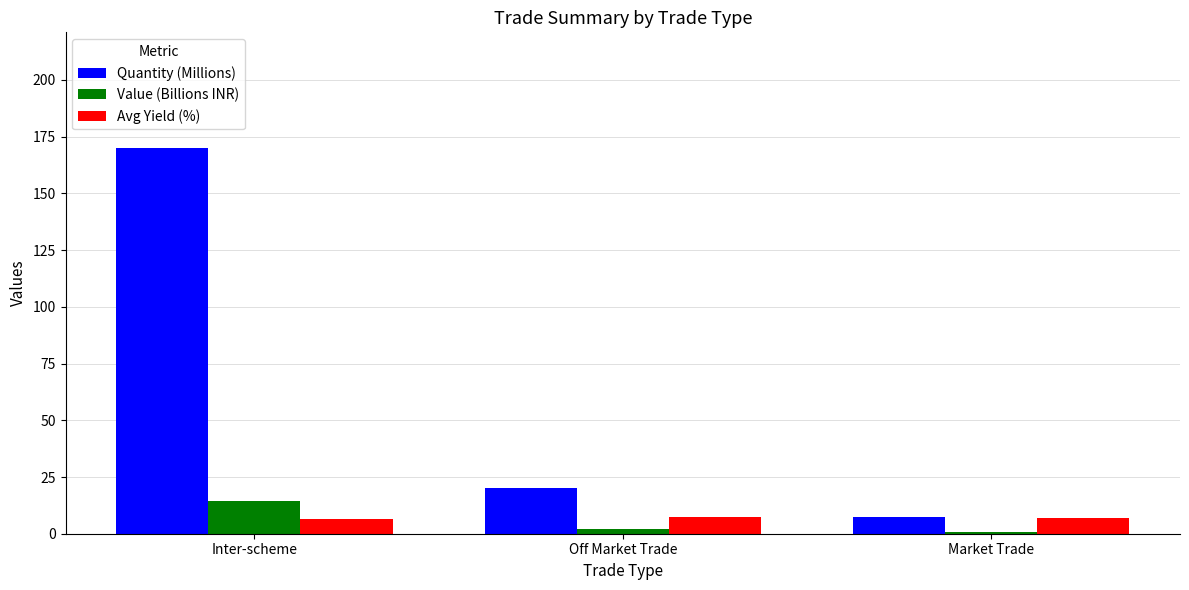

Is it true that Quantity (Millions) equals 170.0 at Inter-scheme?

True